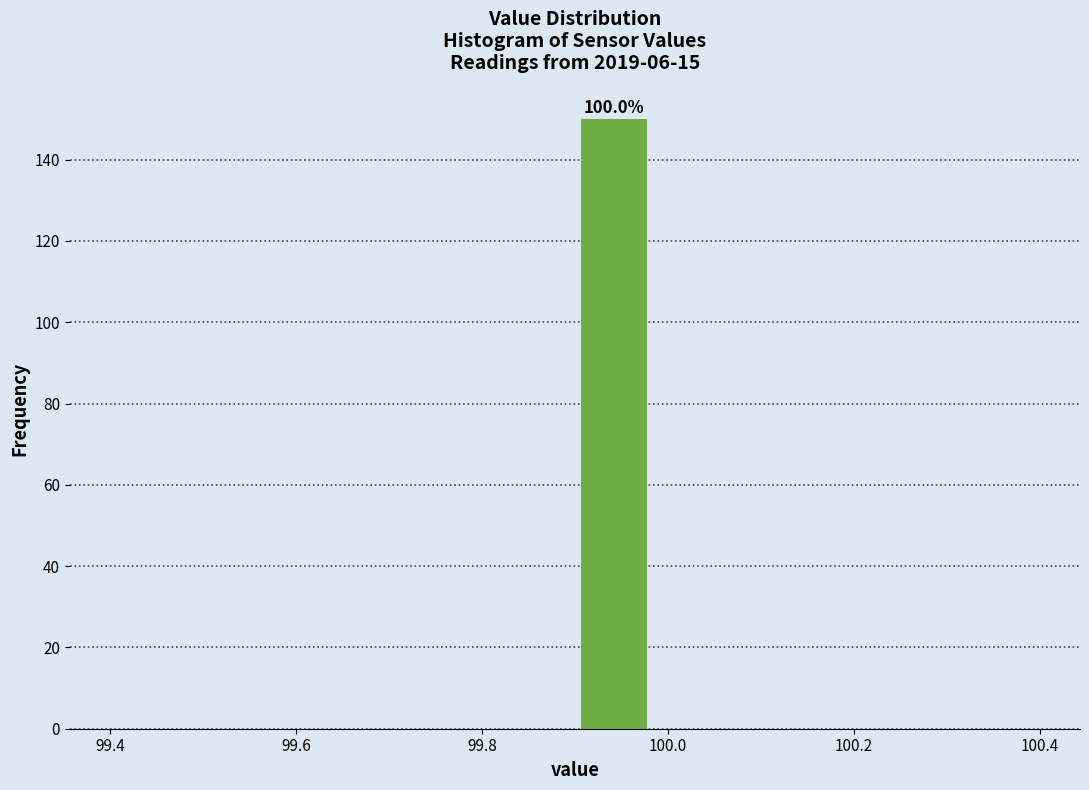

Over which range of the x-axis is the bar tallest?

99.90 to 99.98